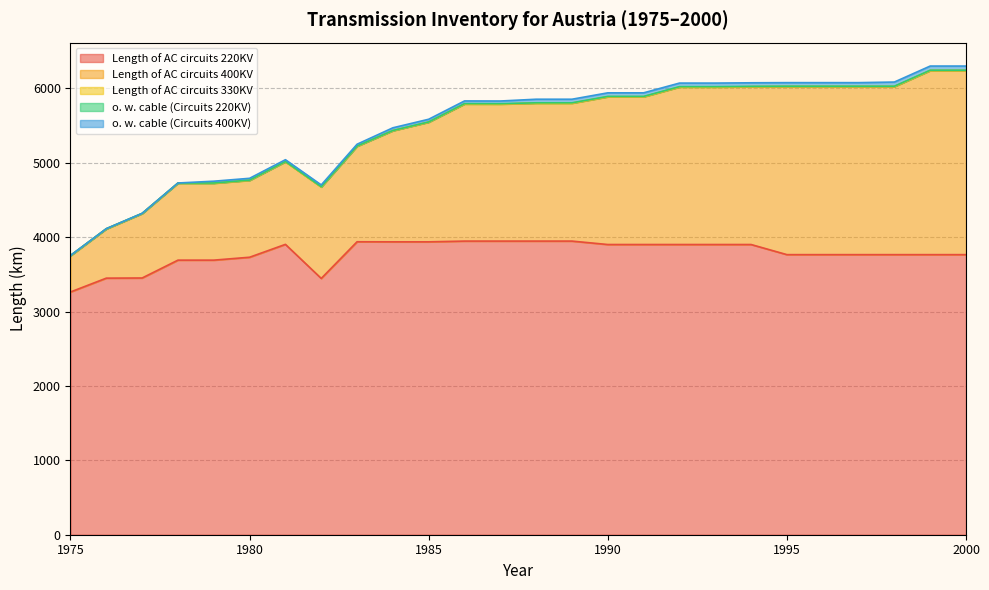

What is the difference between the second highest and second lowest values in the Length of AC circuits 400KV series?

1812